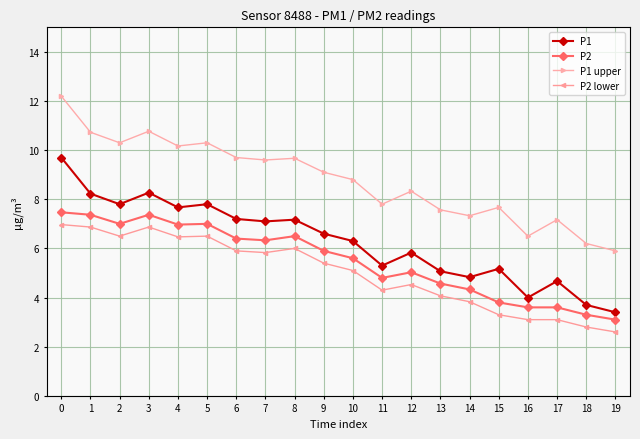

What value does the P2 lower series have at 17?

3.1